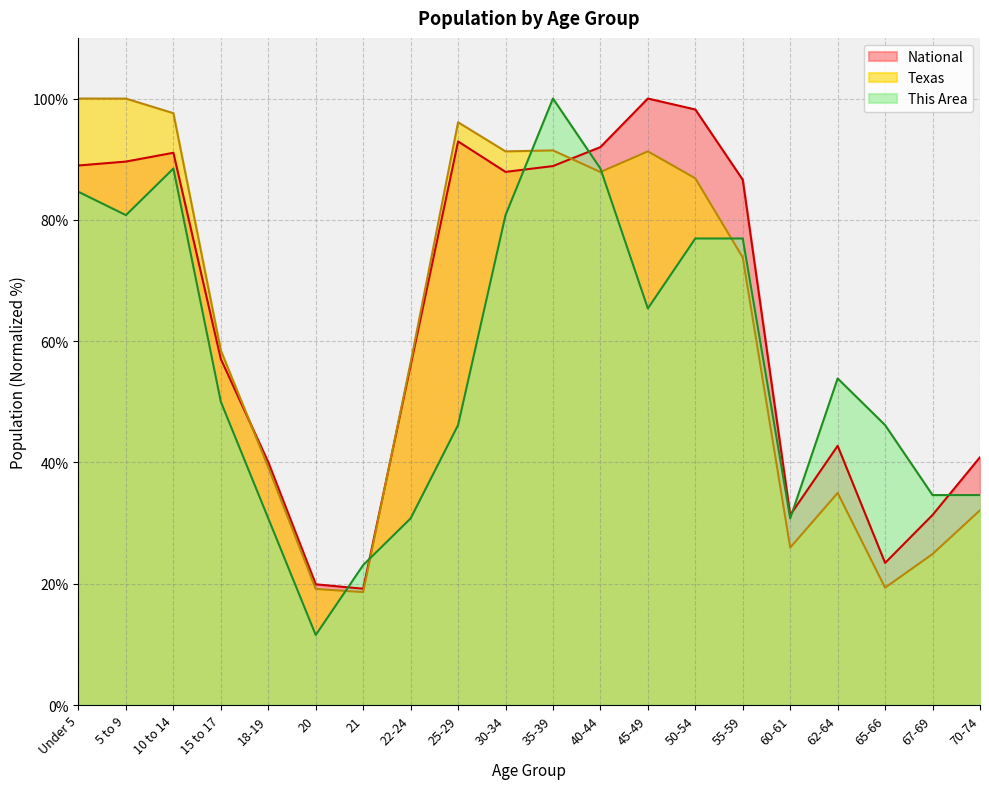

How many lines are shown in the chart?

3